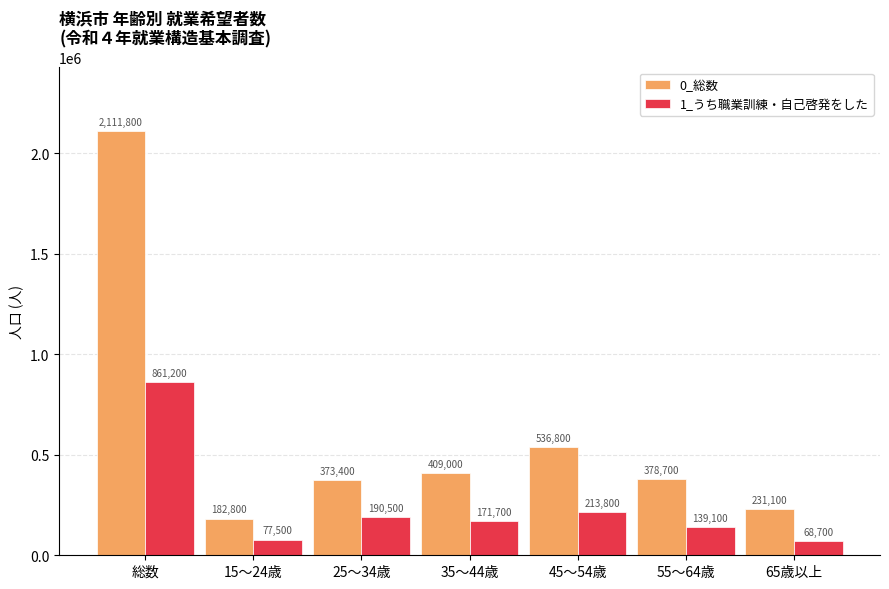

True or false: 1_うち職業訓練・自己啓発をした has a value of 861200 at 総数.

True